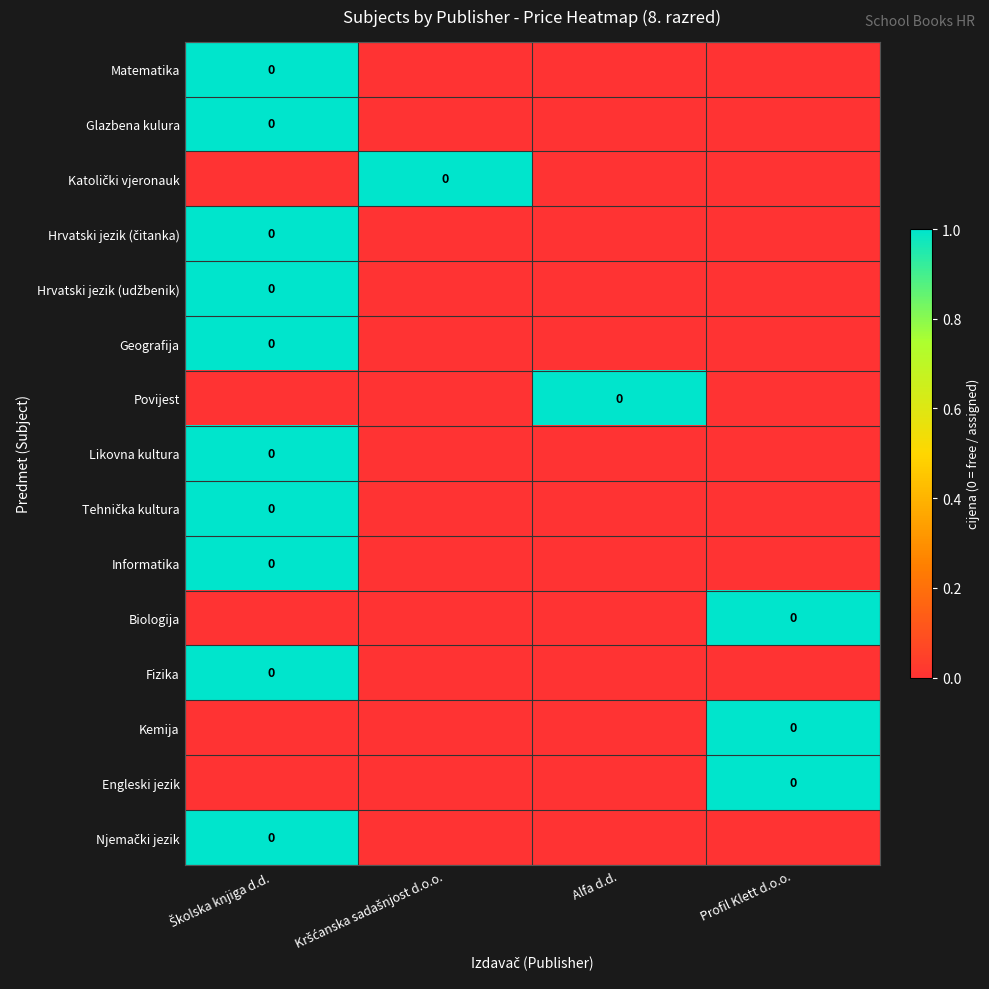

Which series has the widest spread of values?

Matematika